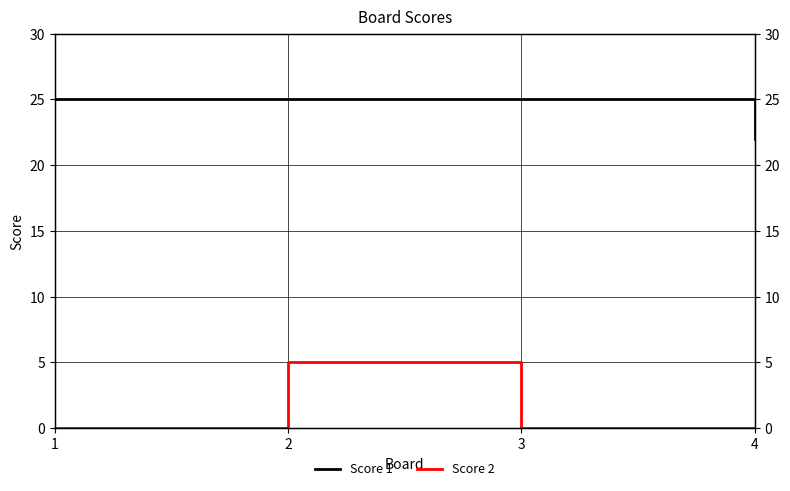

Which series has the largest range (max minus min)?

Score 2